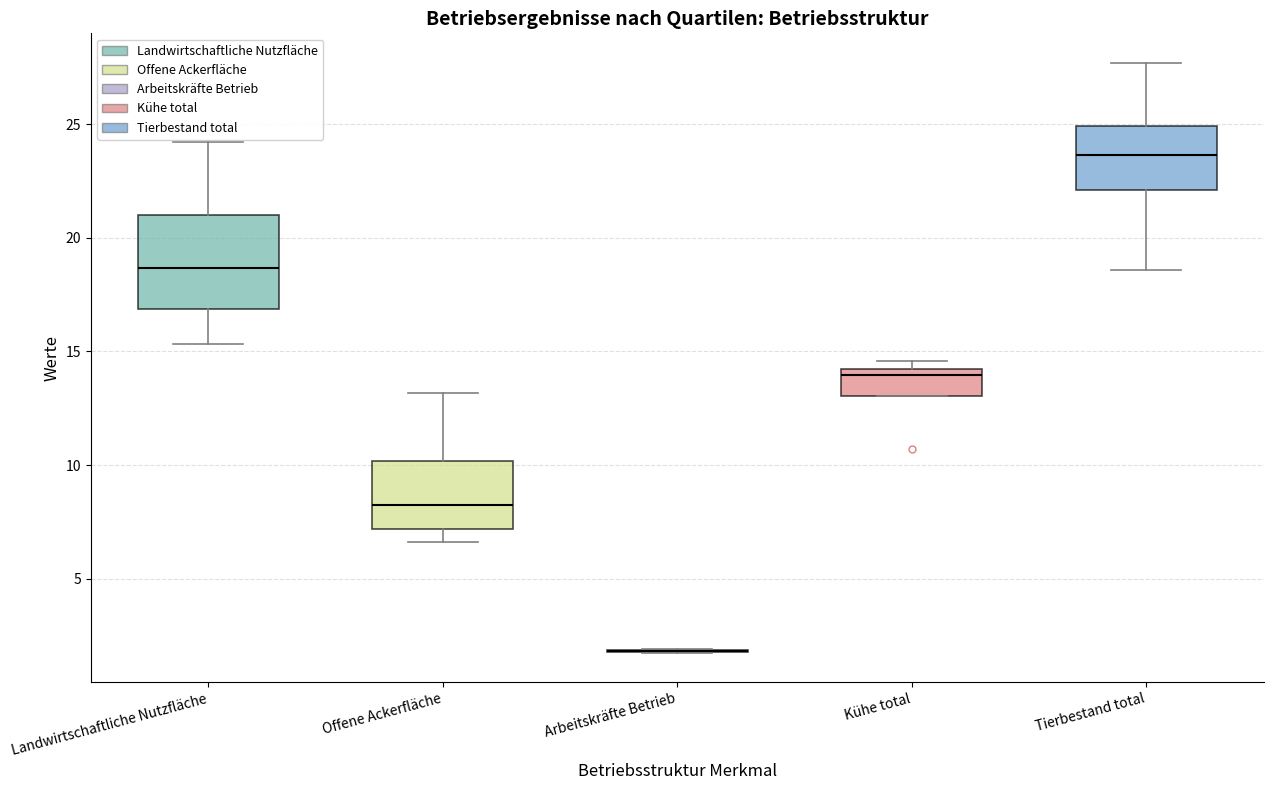

Where does the lower whisker of the box for Offene Ackerfläche end on the y-axis? The values are not printed on the chart, so give them approximately, as read against the axis.

6.5